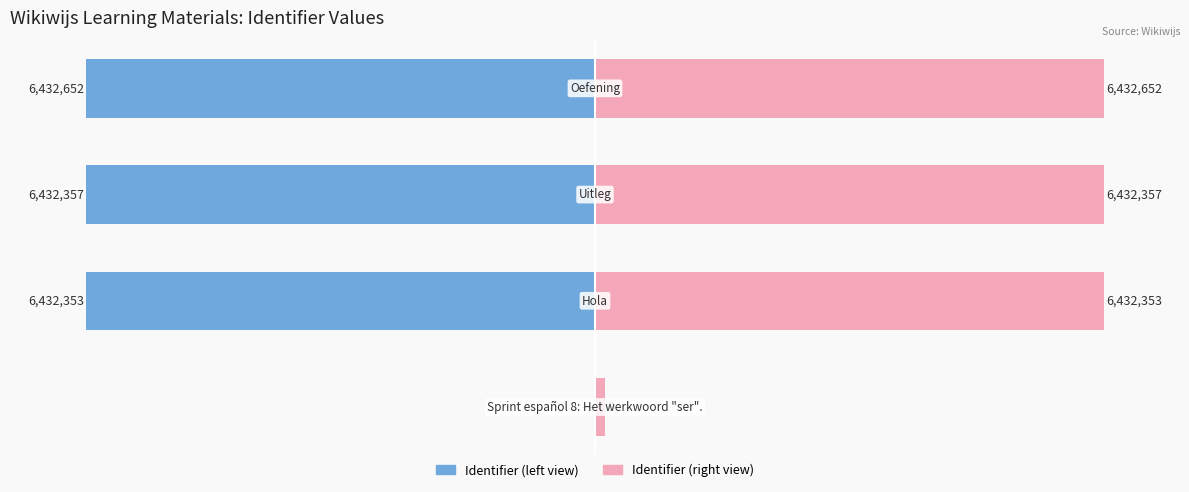

Which series has the largest total across all categories?

Identifier (right)